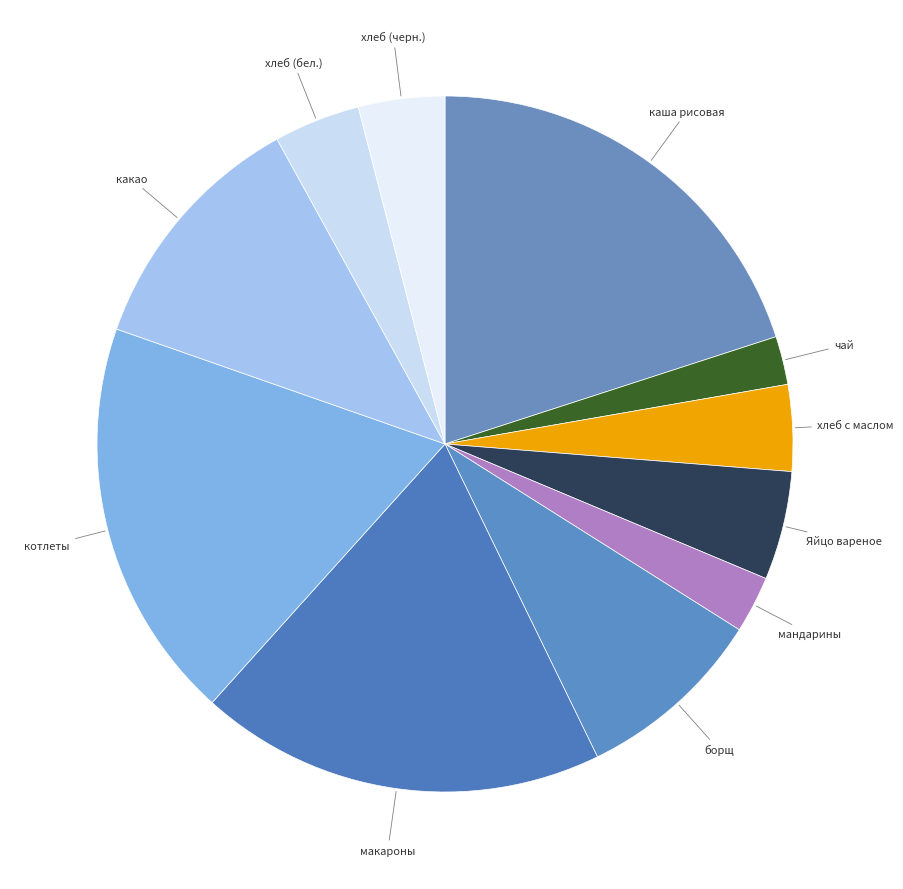

Between котлеты and хлеб (бел.), which is larger?

котлеты